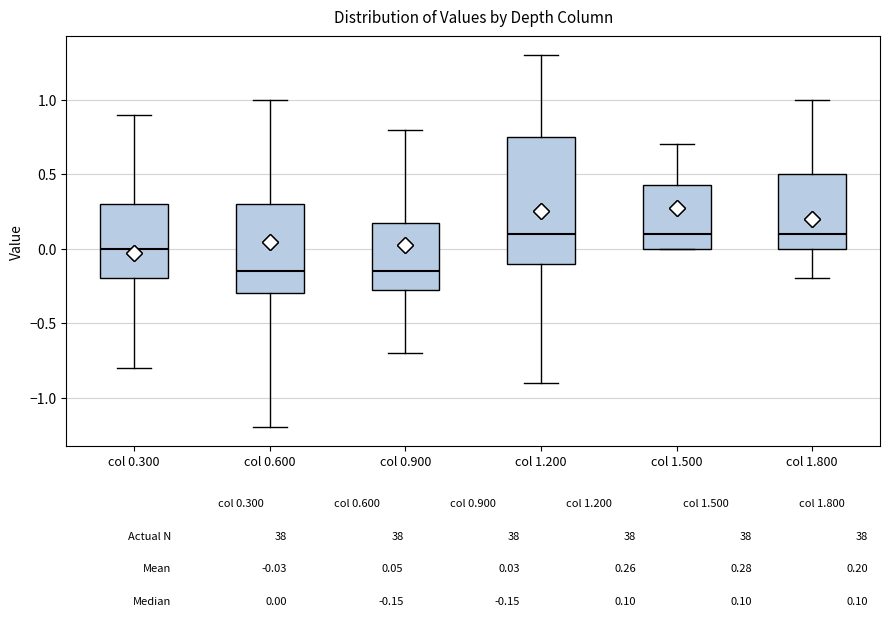

Which box is the tallest, from its lower edge to its upper edge?

col 1.200